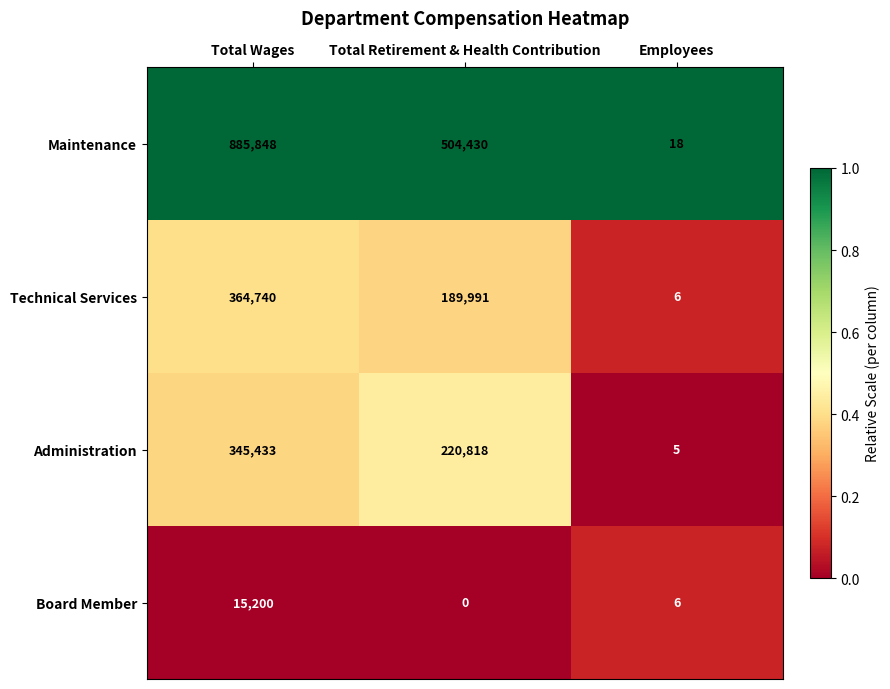

At which category is the sum across all series the highest?

Total Wages